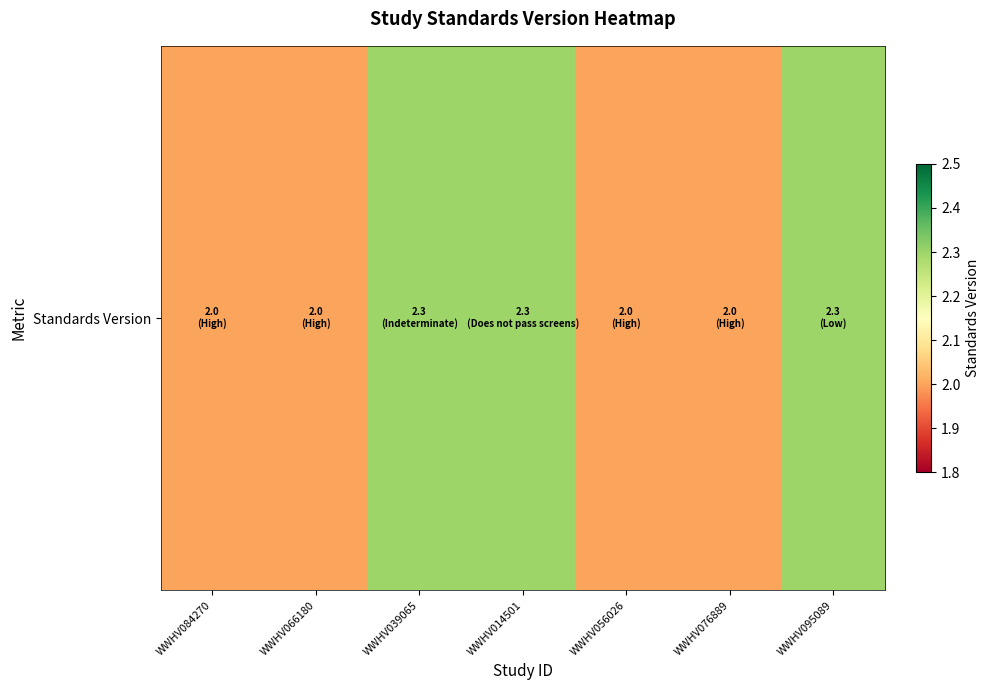

Is it true that the value at WWHV066180 is 2.0?

True